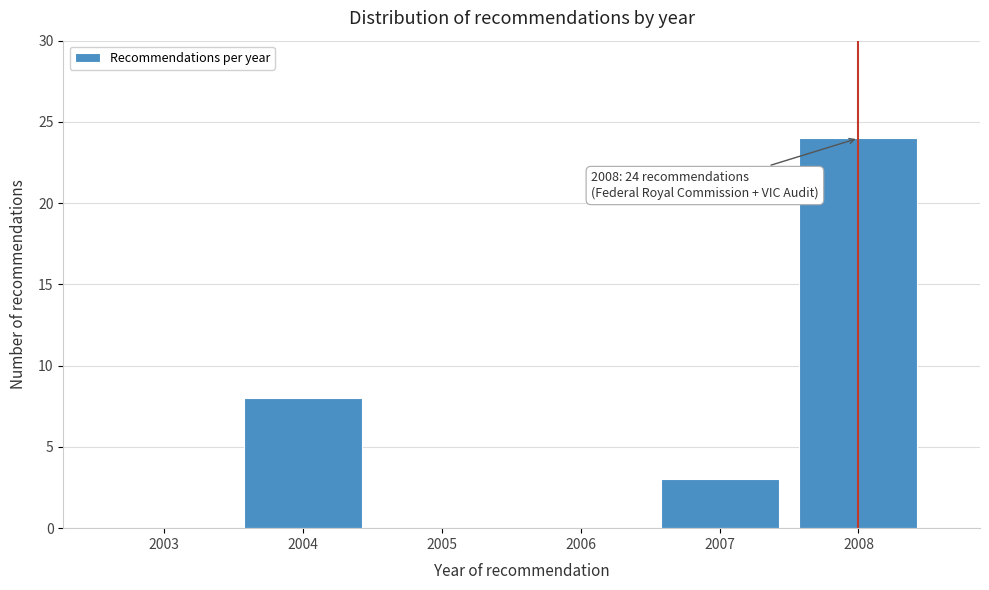

Reading right to left, what are all the values shown in this chart?

2008=24	2007=3	2006=0	2005=0	2004=8	2003=0